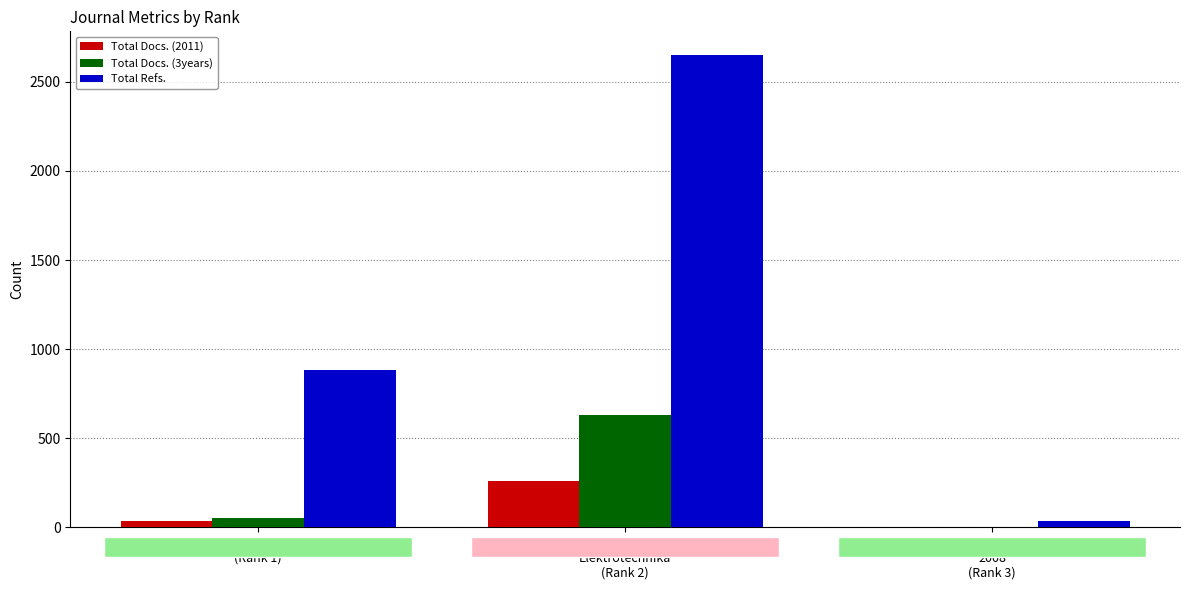

Which series has the largest total across all categories?

Total Refs.